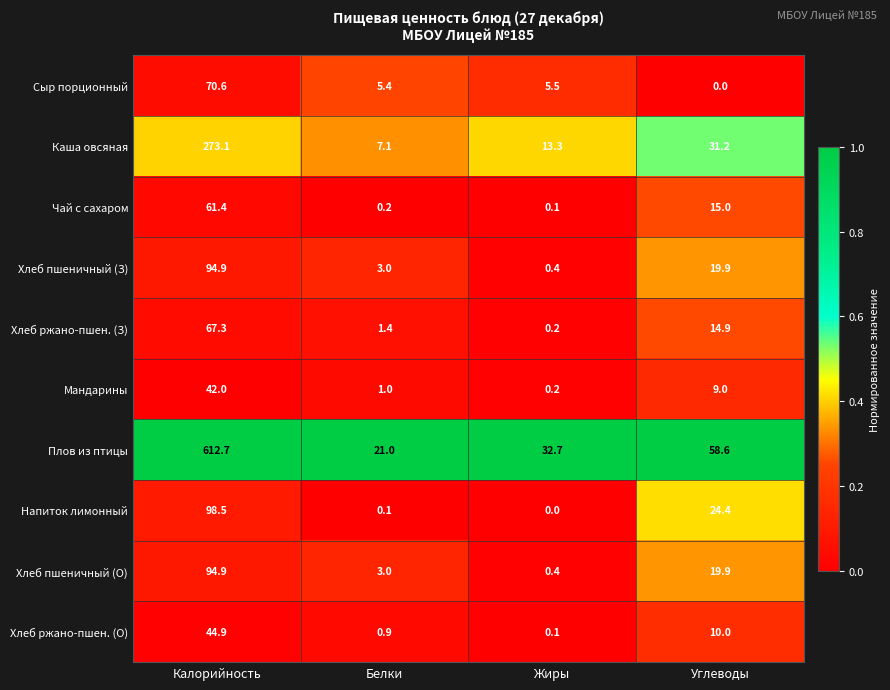

Which series changed the most between Калорийность and Жиры?

Плов из птицы